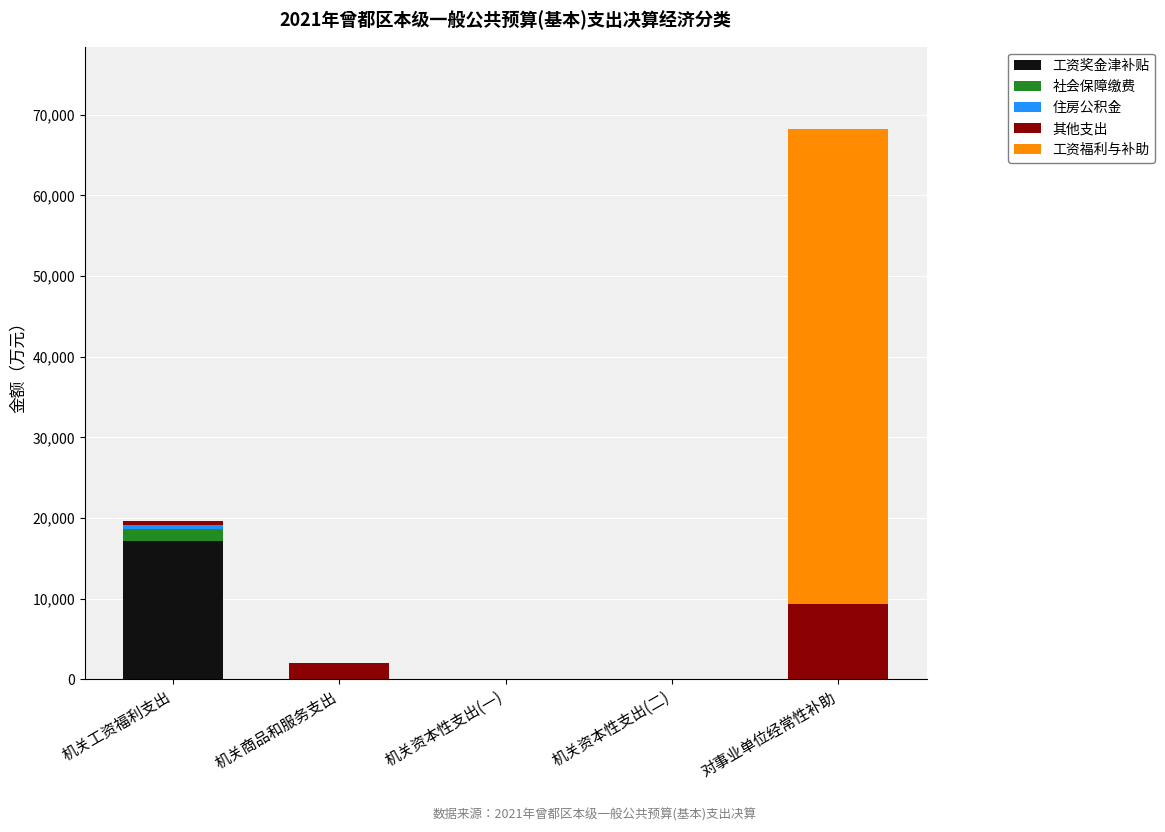

Which category has the highest value in the 工资奖金津补贴 series?

机关工资福利支出